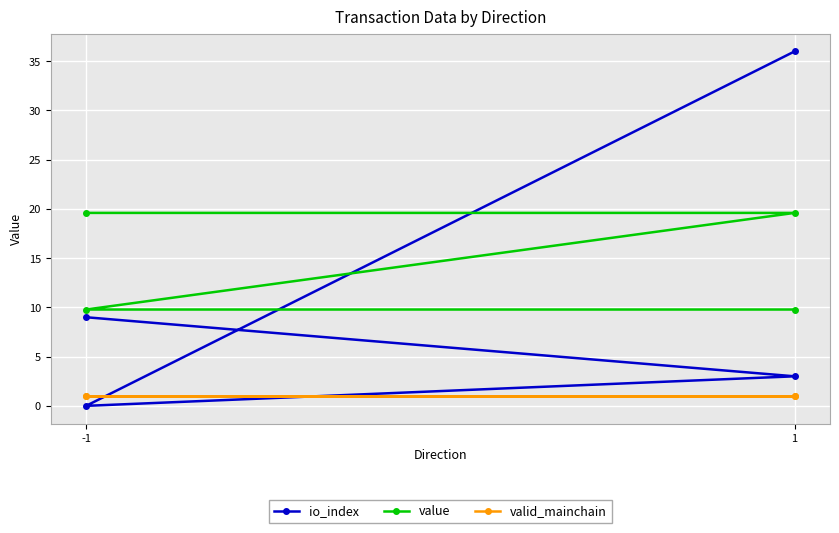

What is the difference between the second highest and minimum values in the io_index series?

9.0